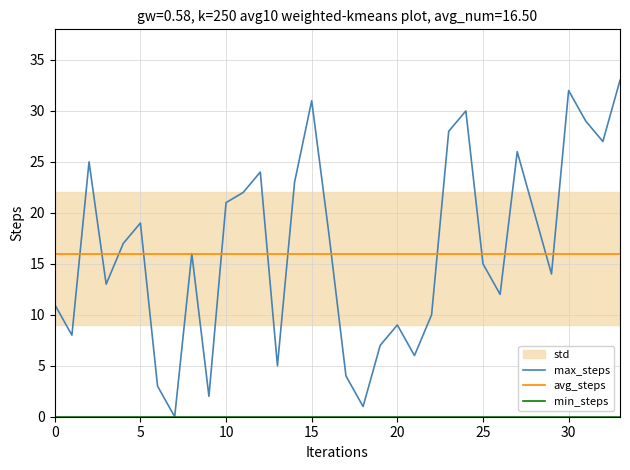

What is the sum of all max_steps values?

561